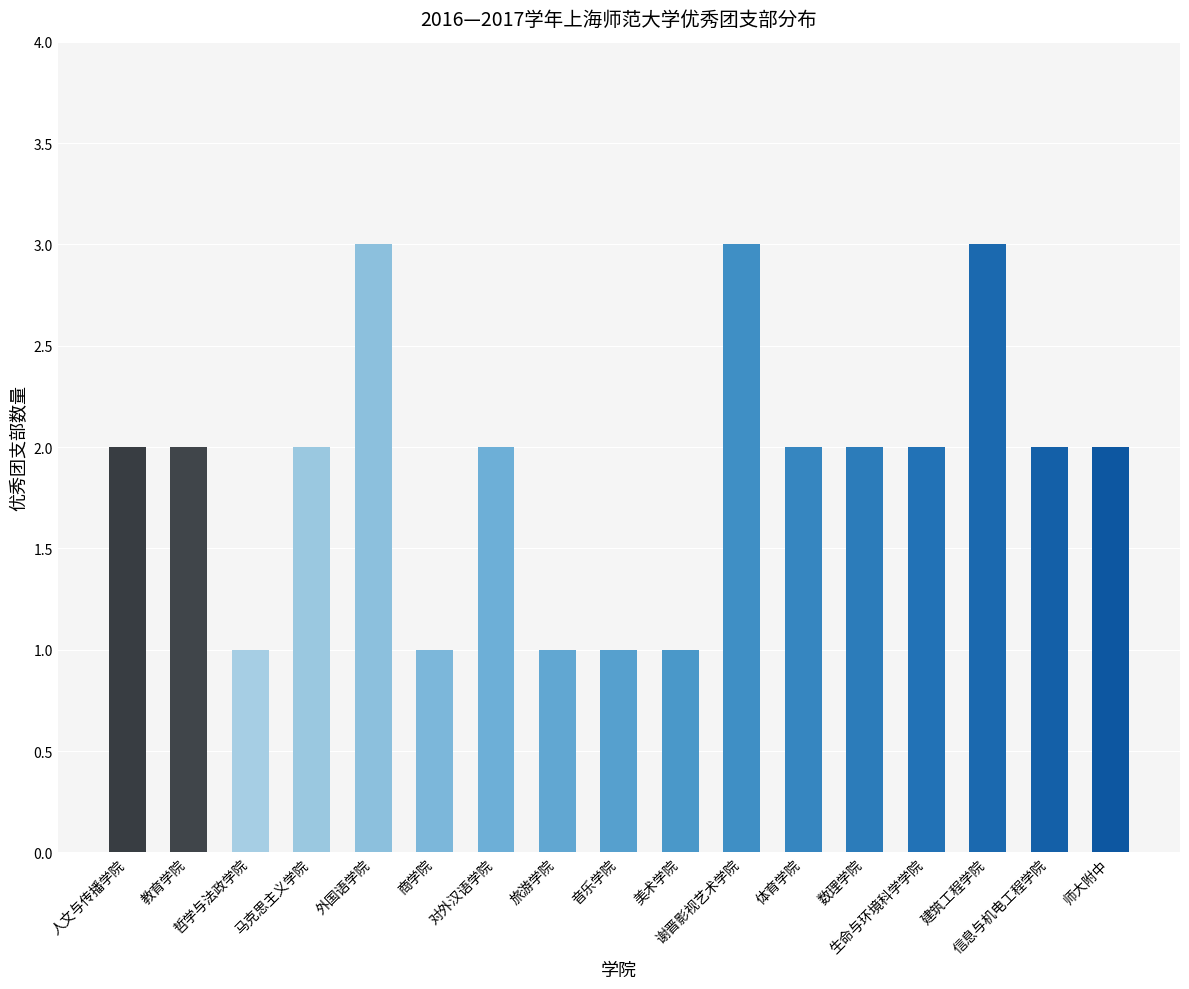

What is the label of the 4th bar from the right?

生命与环境科学学院